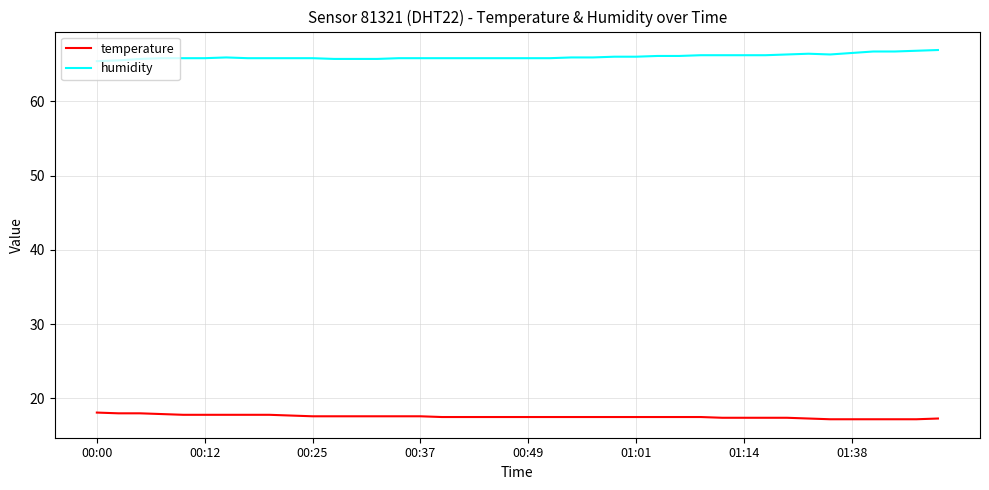

What is the maximum value shown in the chart?

66.9